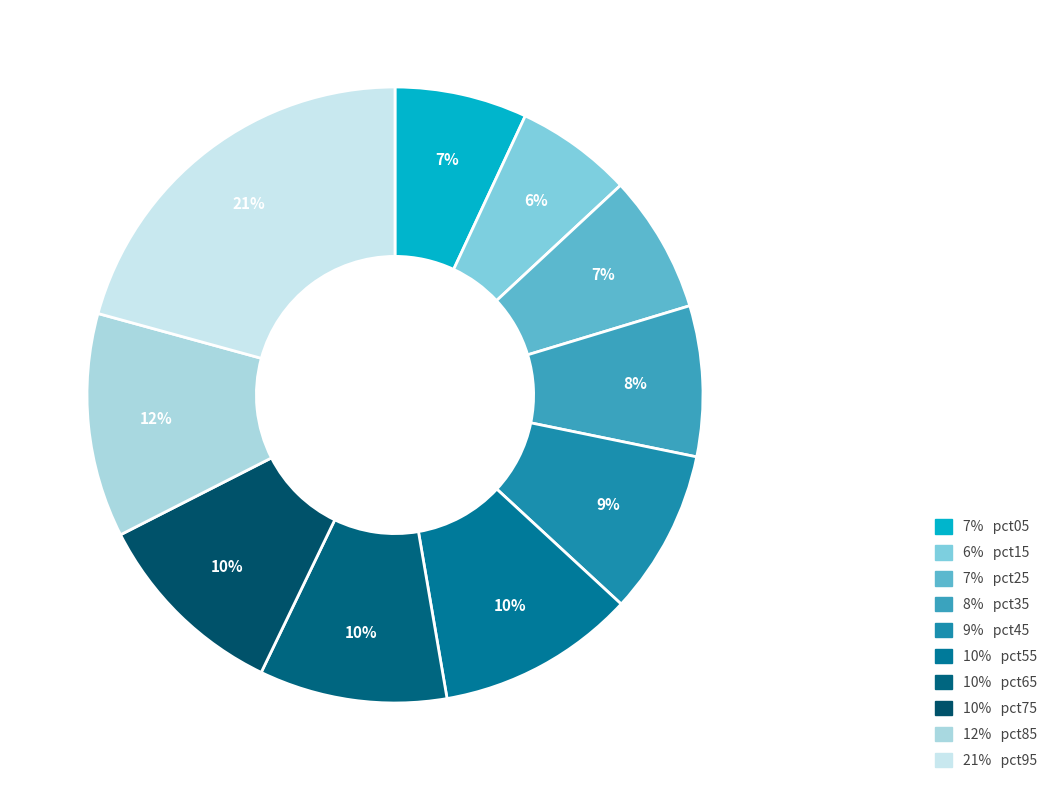

How many slices are in this pie chart?

10